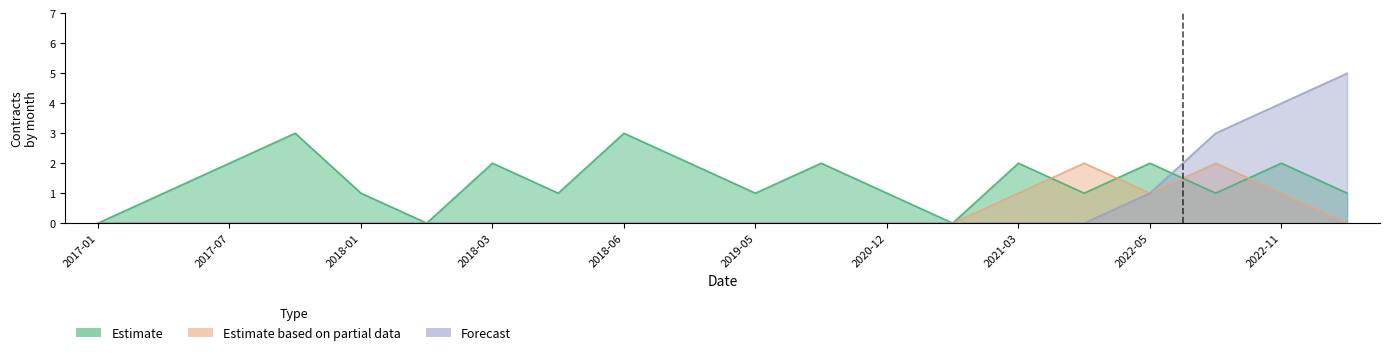

List the series in order of their overall mean, lowest first.

Estimate based on partial data, Forecast, Estimate